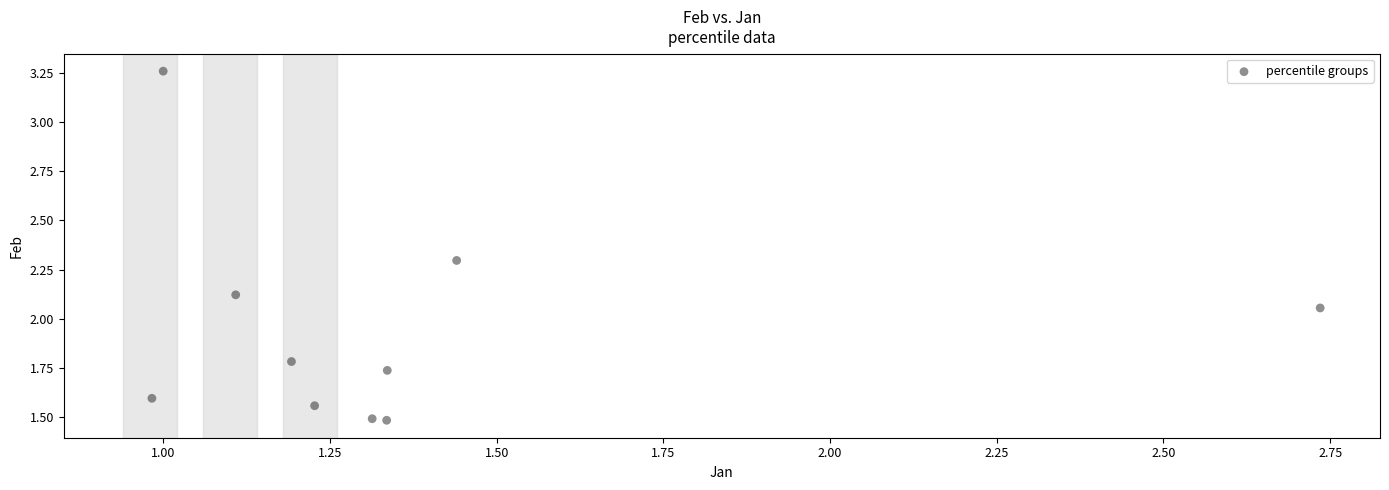

What is the average X value?

1.4